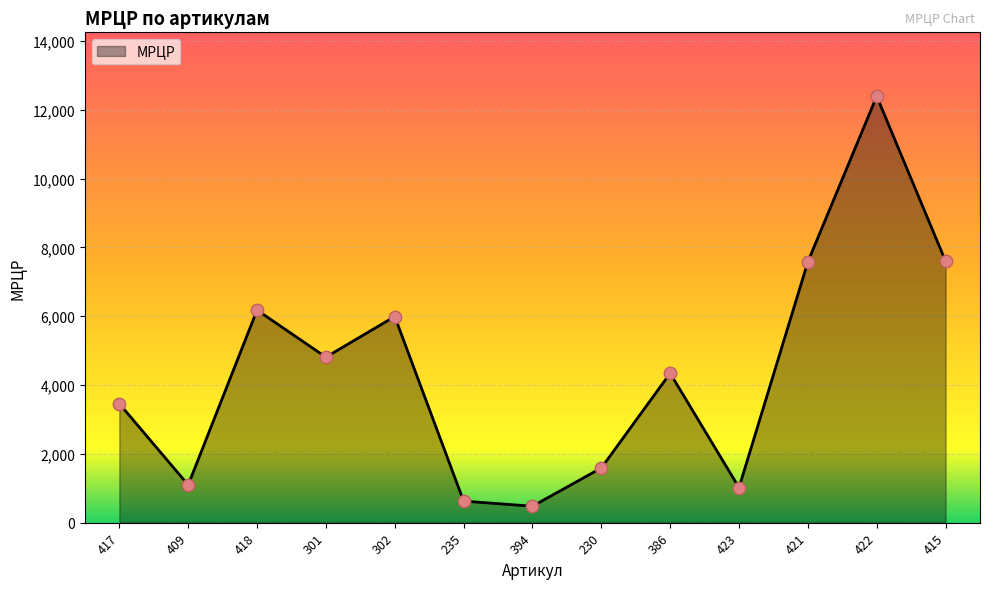

Between 409 and 418, which is larger?

418